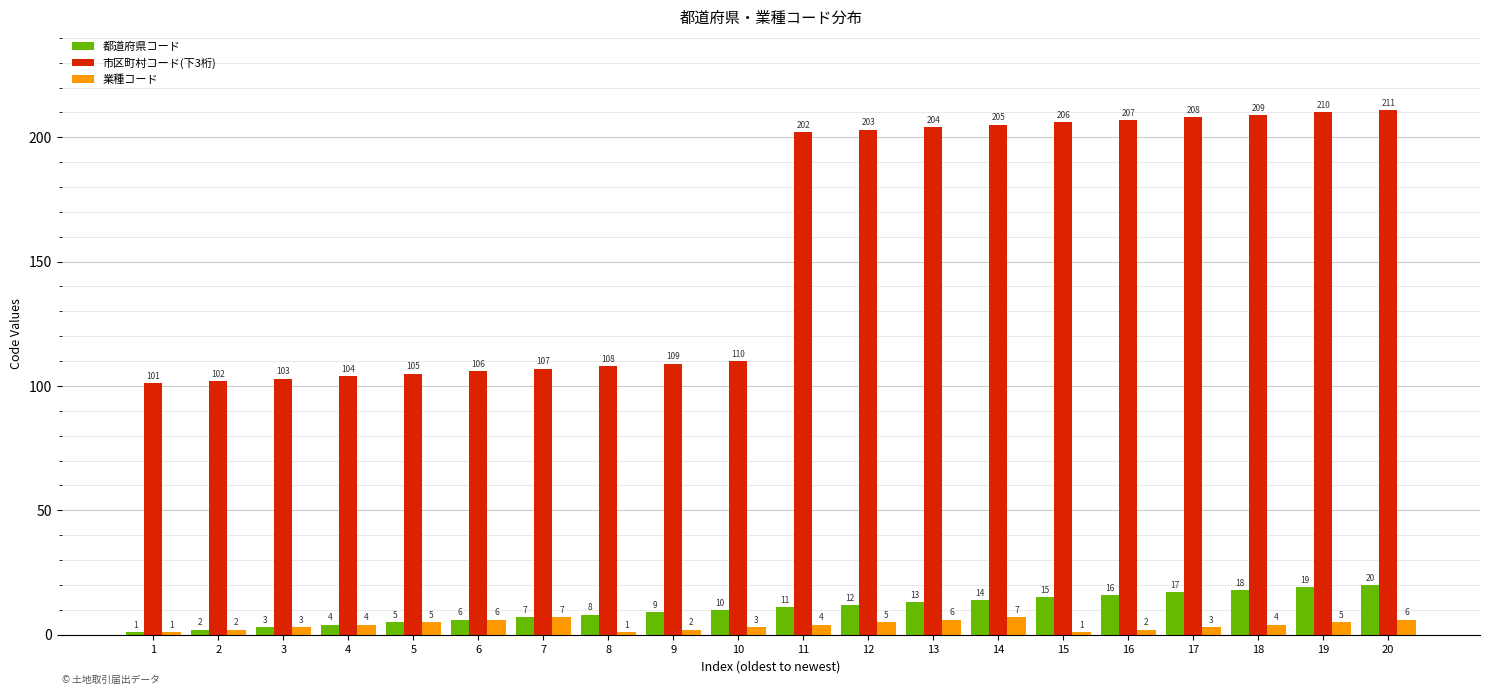

What is the maximum value for 都道府県コード?

20